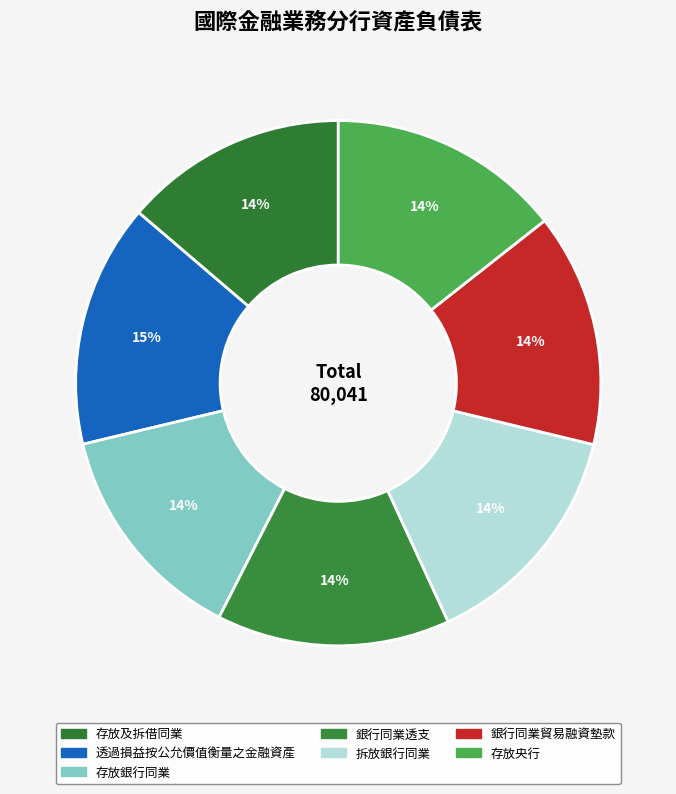

Which has a higher value, 銀行同業透支 or 拆放銀行同業?

拆放銀行同業